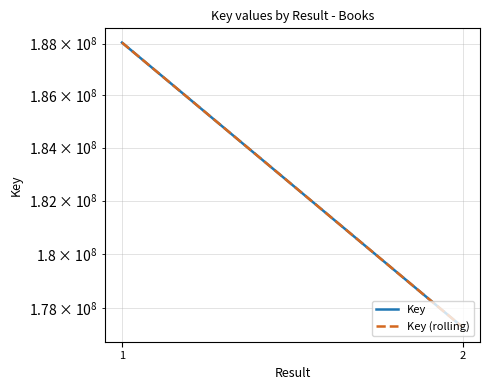

What is the value of the Key point at the 1st from the left?

188042710